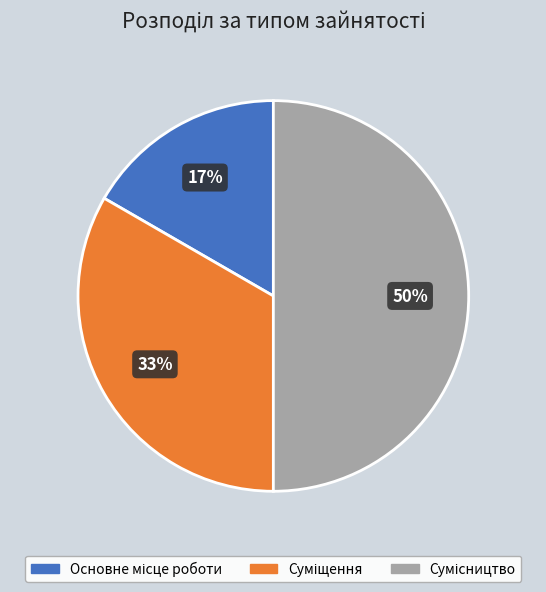

To the nearest percent, what is the difference between the largest and smallest slice percentages?

33%